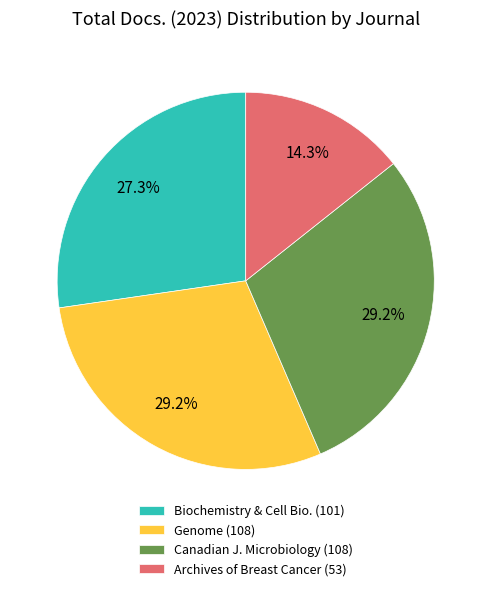

Is there any slice that represents more than half of the pie?

No